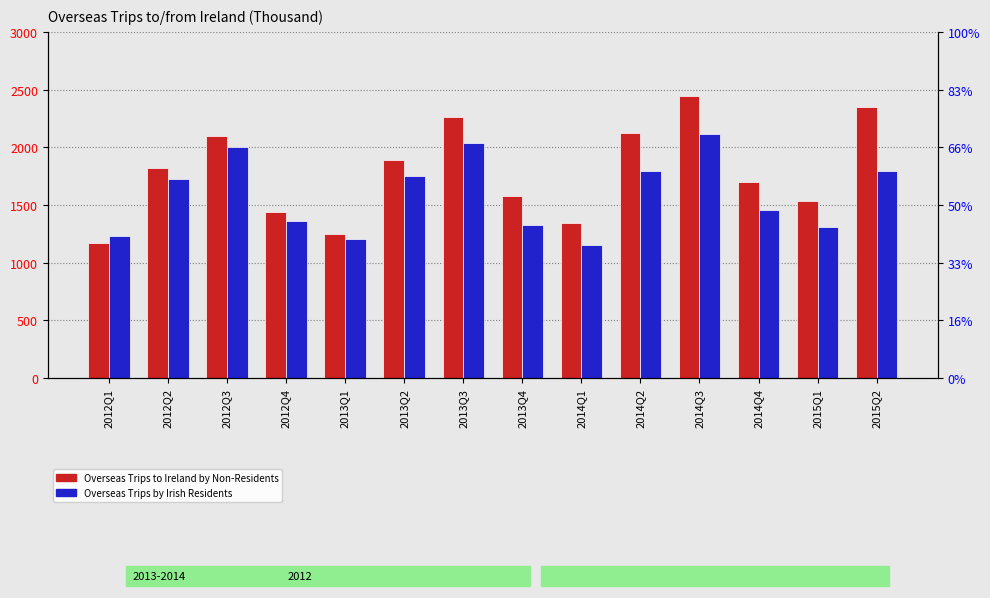

Which series has the largest total across all categories?

Overseas Trips to Ireland by Non-Residents